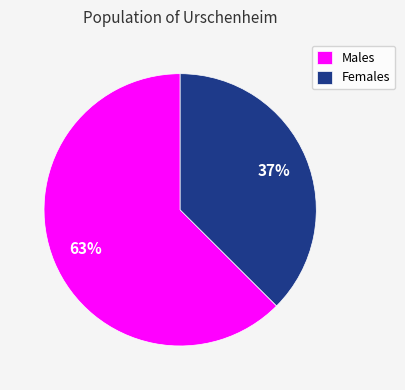

True or false: Males accounts for 74% of the total.

False